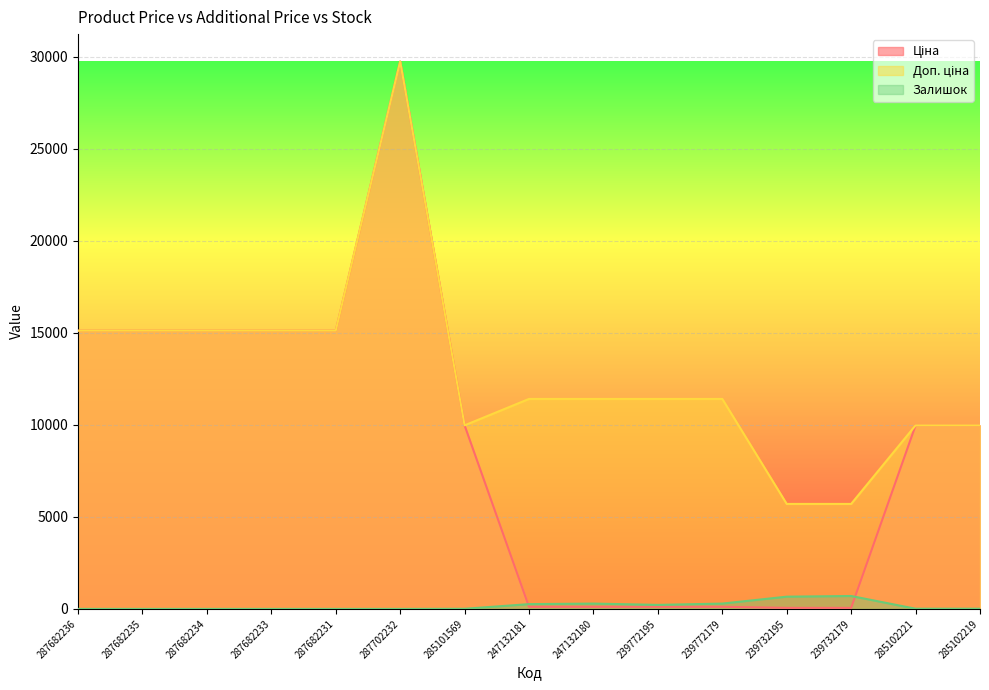

At which category does the chart reach its peak across all series?

287702232